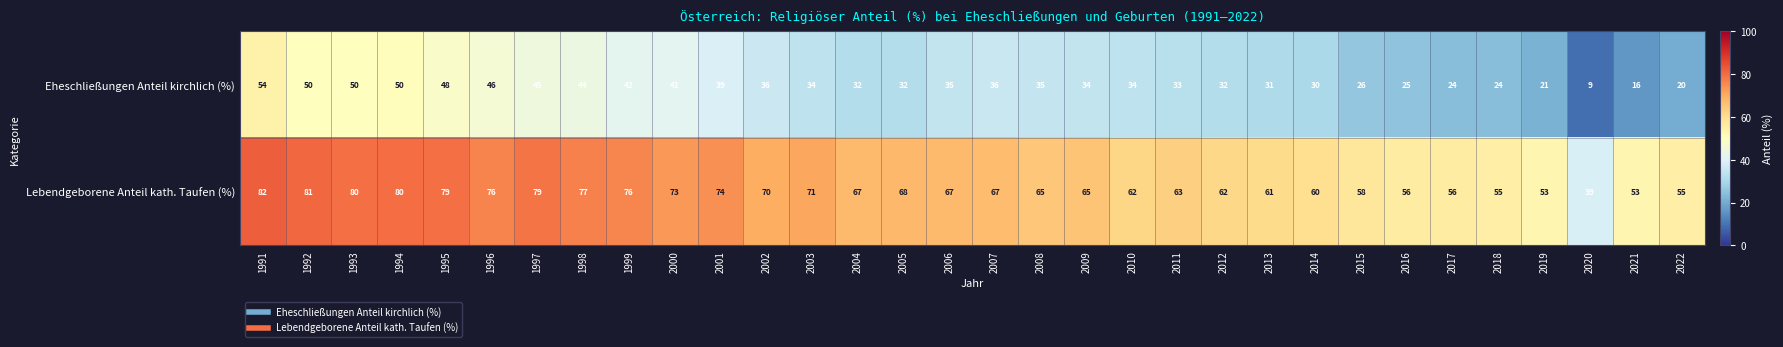

What is the total value across all series at 2010?

96